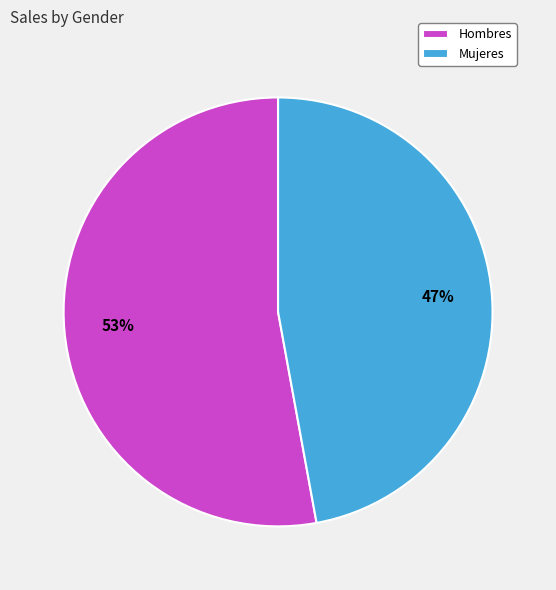

Count the number of slices in the pie.

2